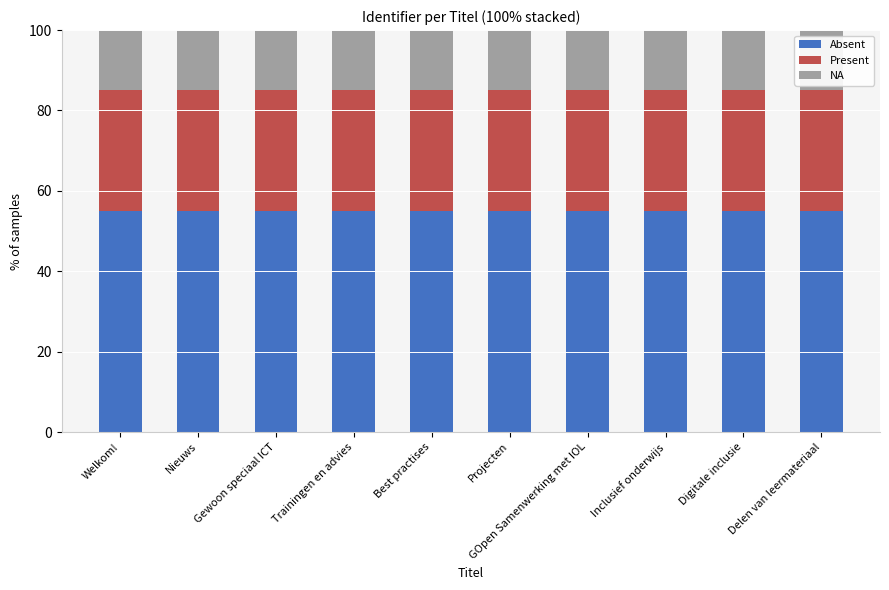

What is the highest value of the Absent series?

55.0